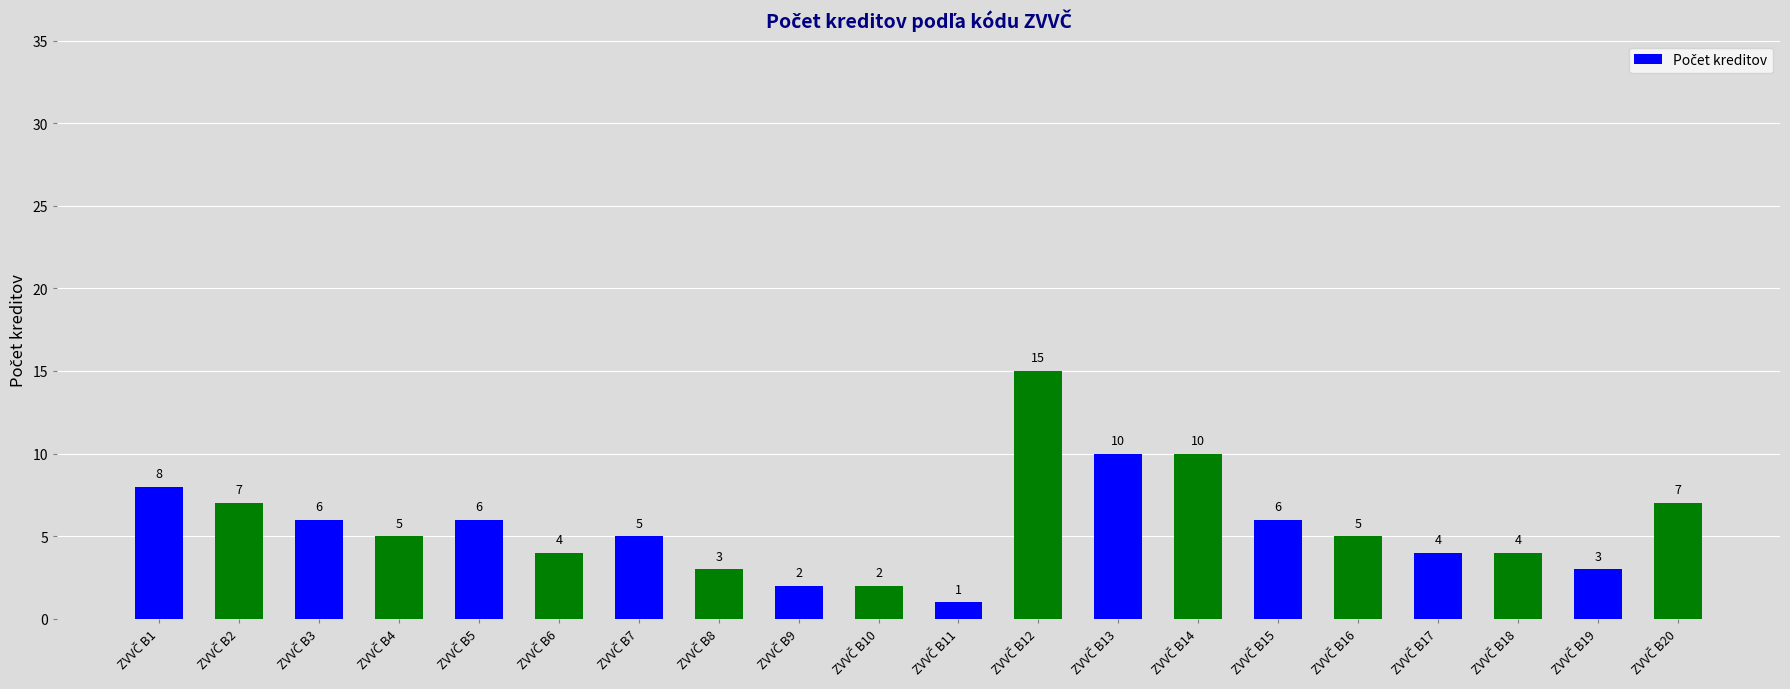

What is the smallest value displayed?

1